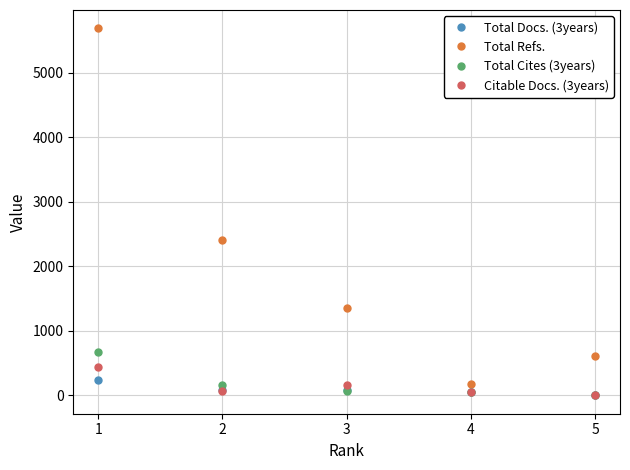

What is the total value across all series at 1?

7045